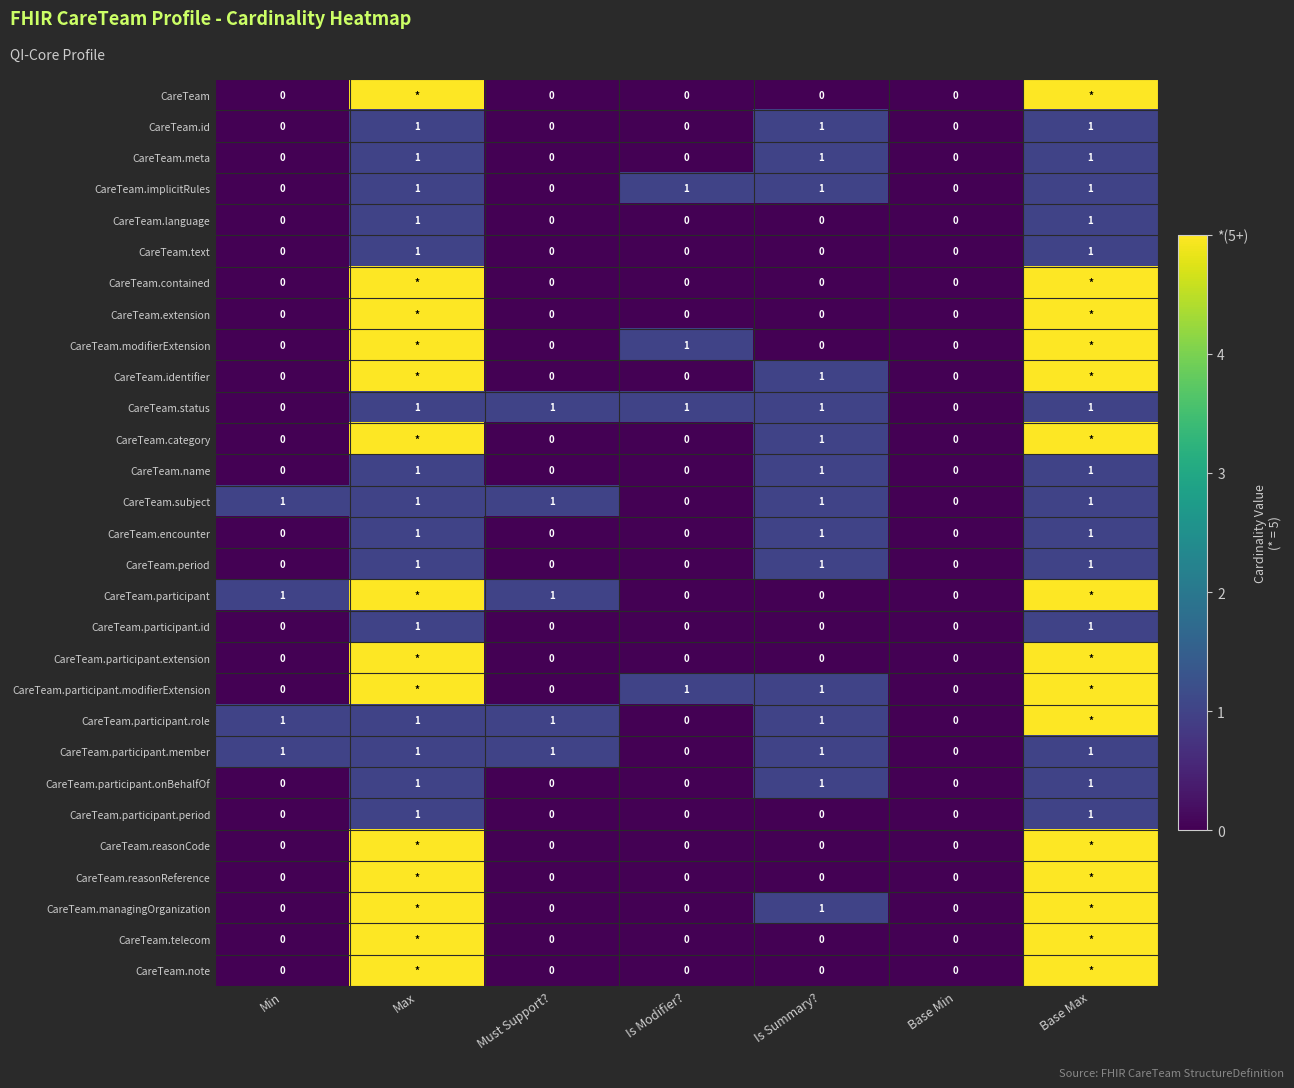

Is the value of CareTeam.subject at Is Summary? greater than the value of CareTeam.encounter at Is Modifier??

Yes